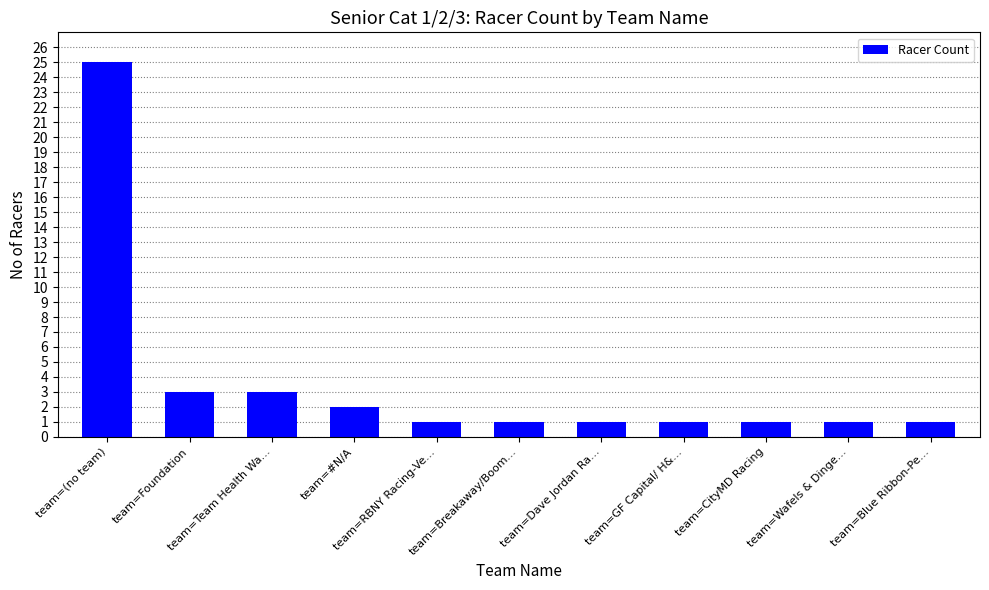

What position from the left is team=#N/A?

4